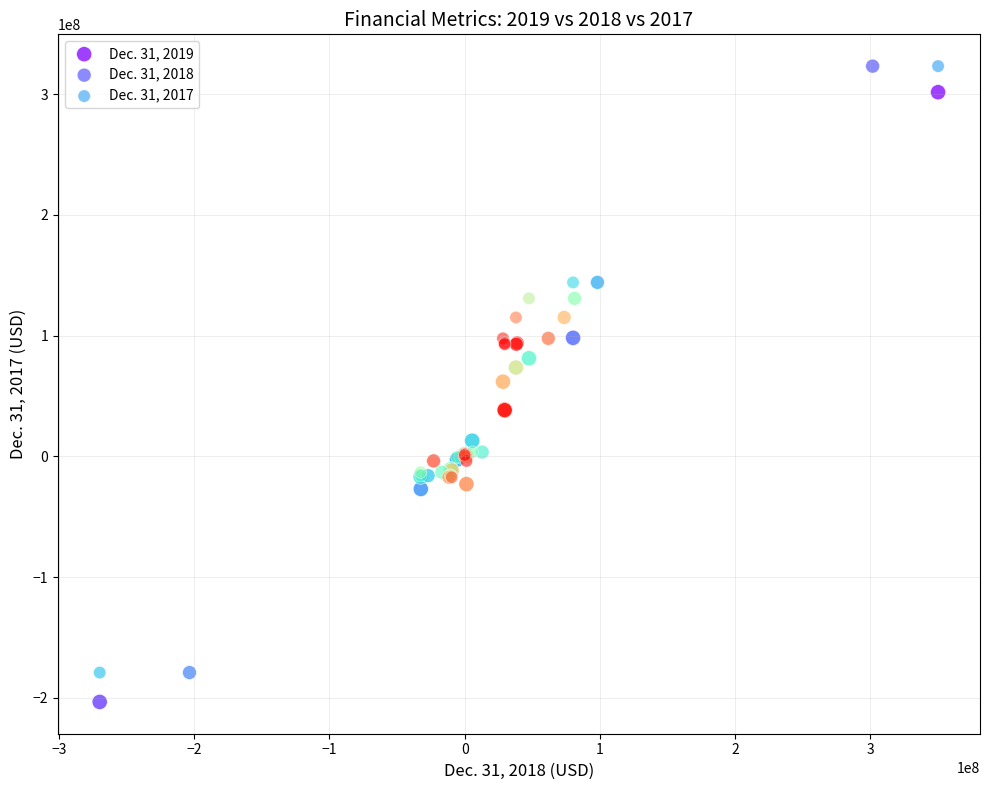

Which series has the largest Y range (max minus min)?

Dec. 31, 2019